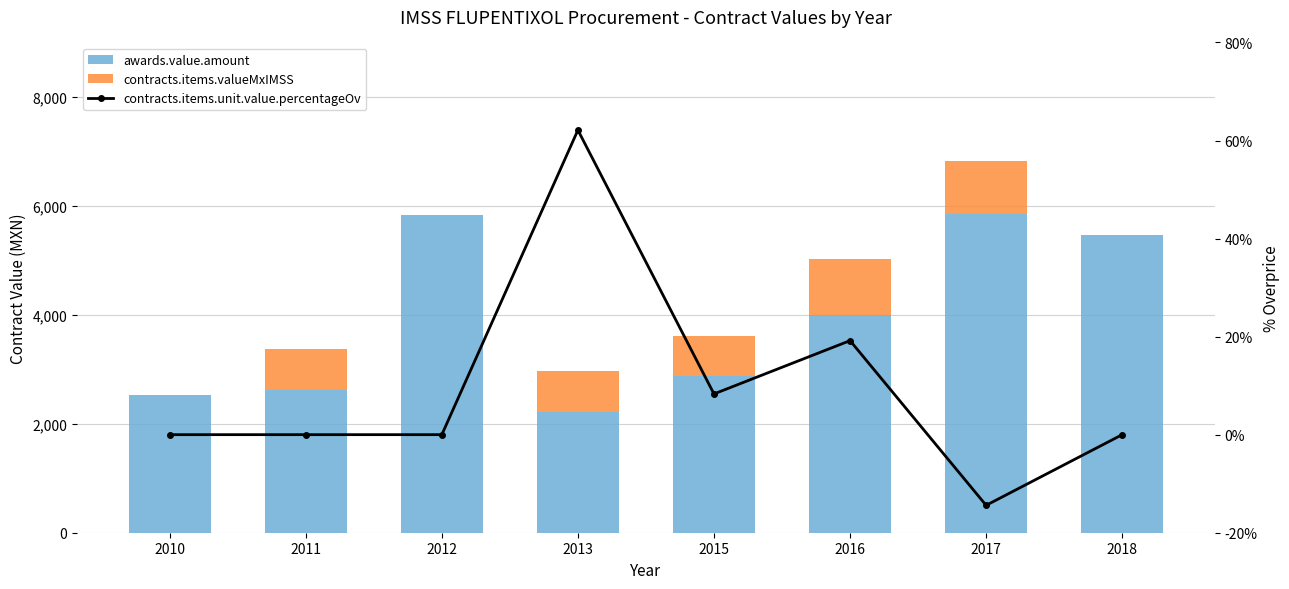

What is the total value across all series at 2017?

6815.0